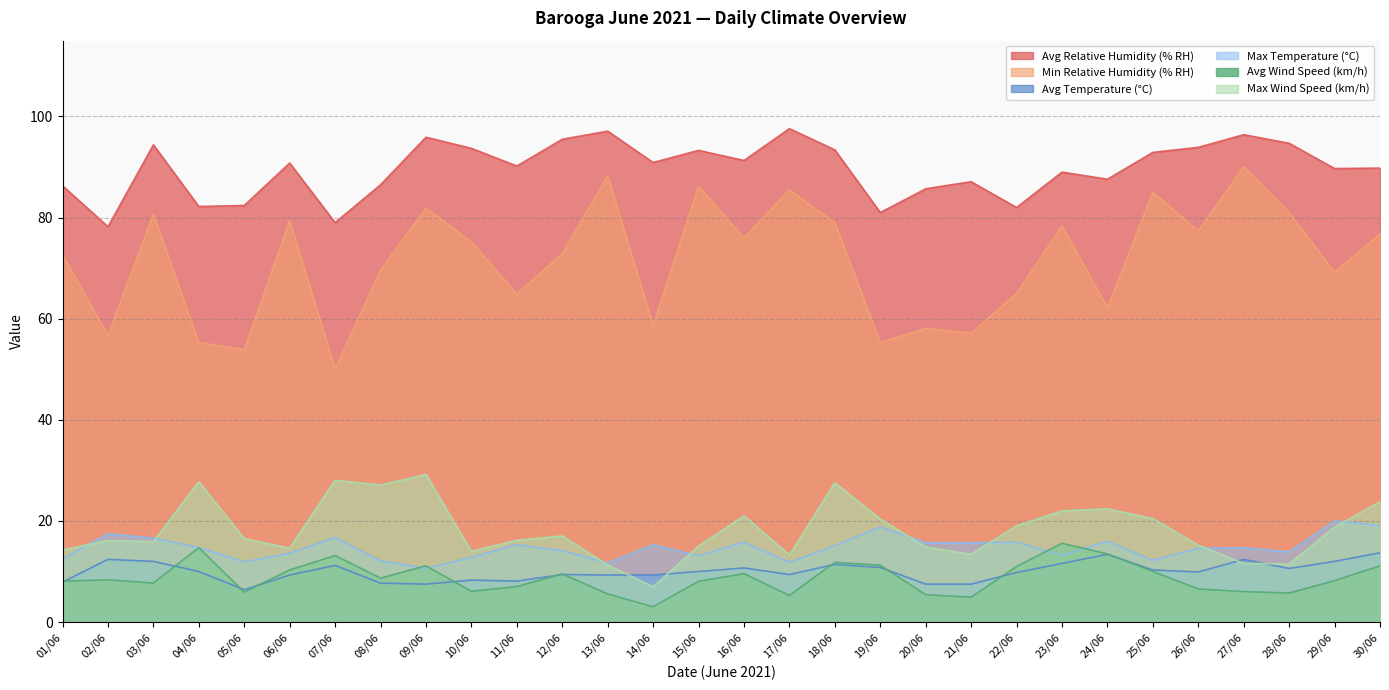

Is the value of Avg Relative Humidity (% RH) at 03/06 greater than the value of Min Relative Humidity (% RH) at 29/06?

Yes